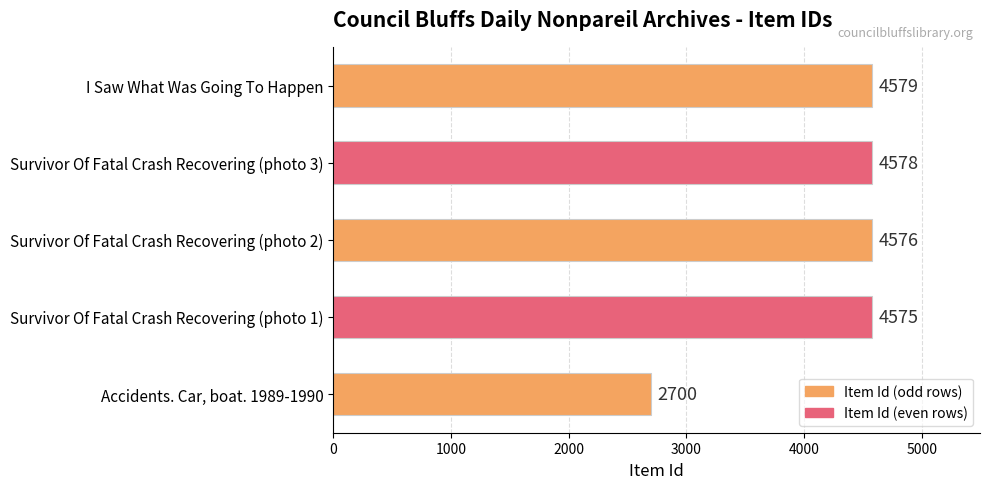

Approximately how many times larger is the value at I Saw What Was Going To Happen compared to Accidents. Car, boat. 1989-1990?

1.7